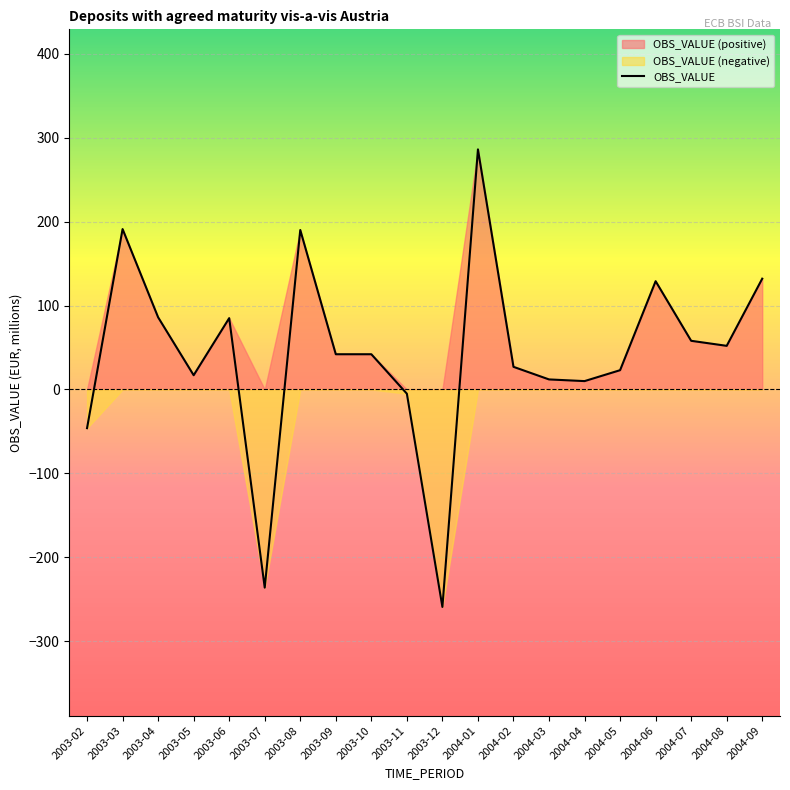

Which category has the lowest value across all series?

2003-12